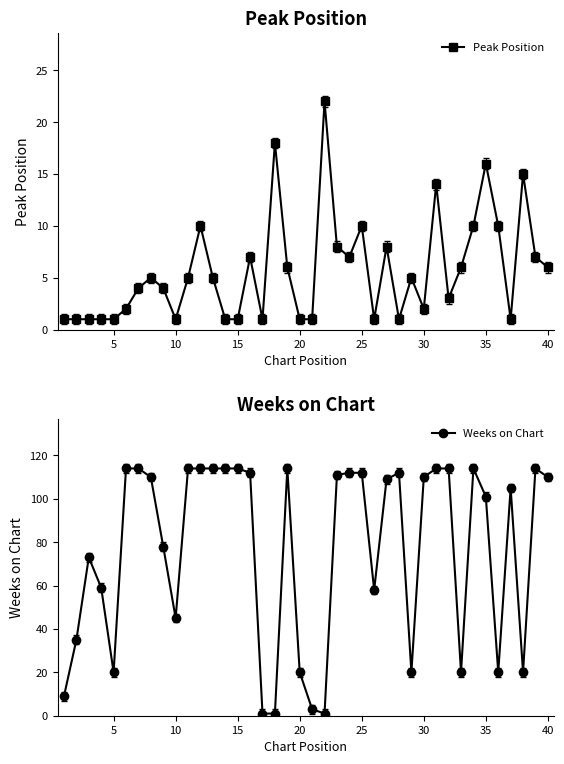

What is the difference between the maximum and second lowest values in the Weeks on Chart series?

113